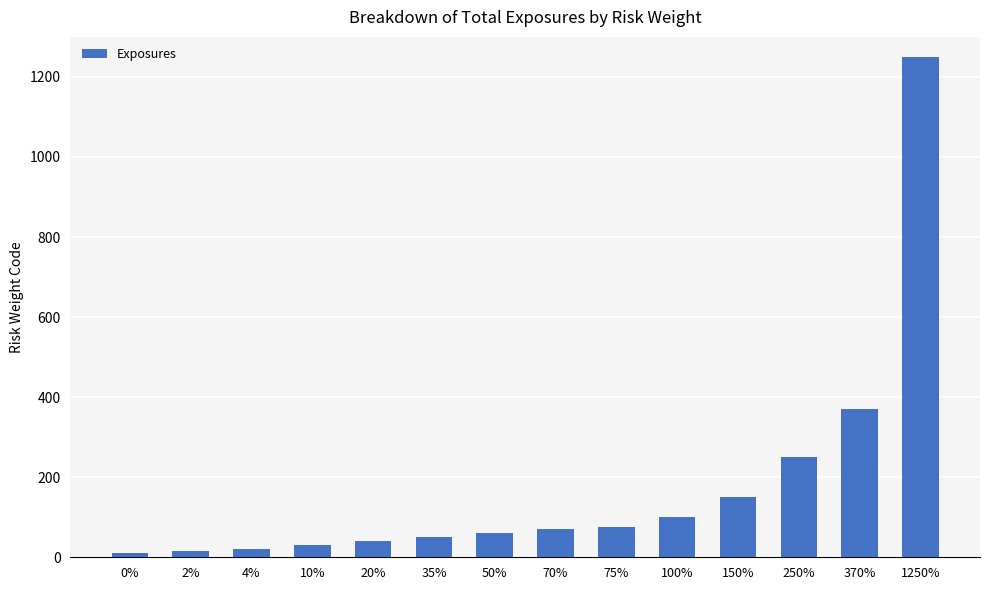

What position from the right is 10%?

11